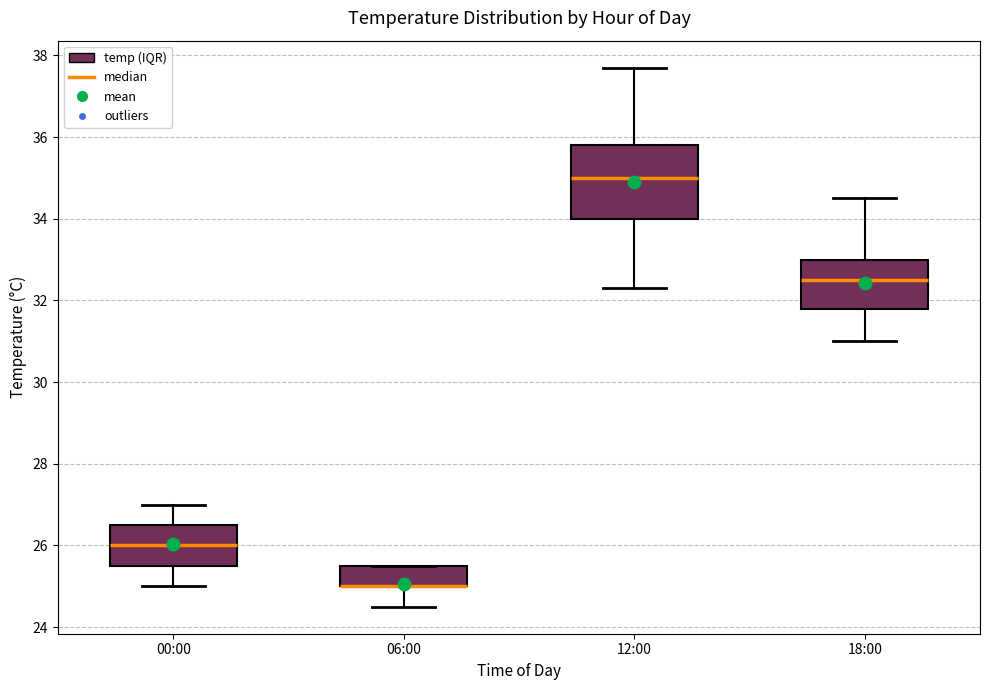

Reading left to right, transcribe this box plot: for each box, give where its median line is, the range the box spans, and where its two whiskers end, as read against the y-axis. The values are not printed on the chart, so give them approximately, as read against the axis.

00:00: median 26.0, box 25.6 to 26.6, whiskers 25.0 to 27.0
06:00: median 25.0 (drawn on the box's lower edge), box 25.0 to 25.6, whiskers 24.6 to 25.6
12:00: median 35.0, box 34.0 to 35.8, whiskers 32.4 to 37.8
18:00: median 32.6, box 31.8 to 33.0, whiskers 31.0 to 34.6